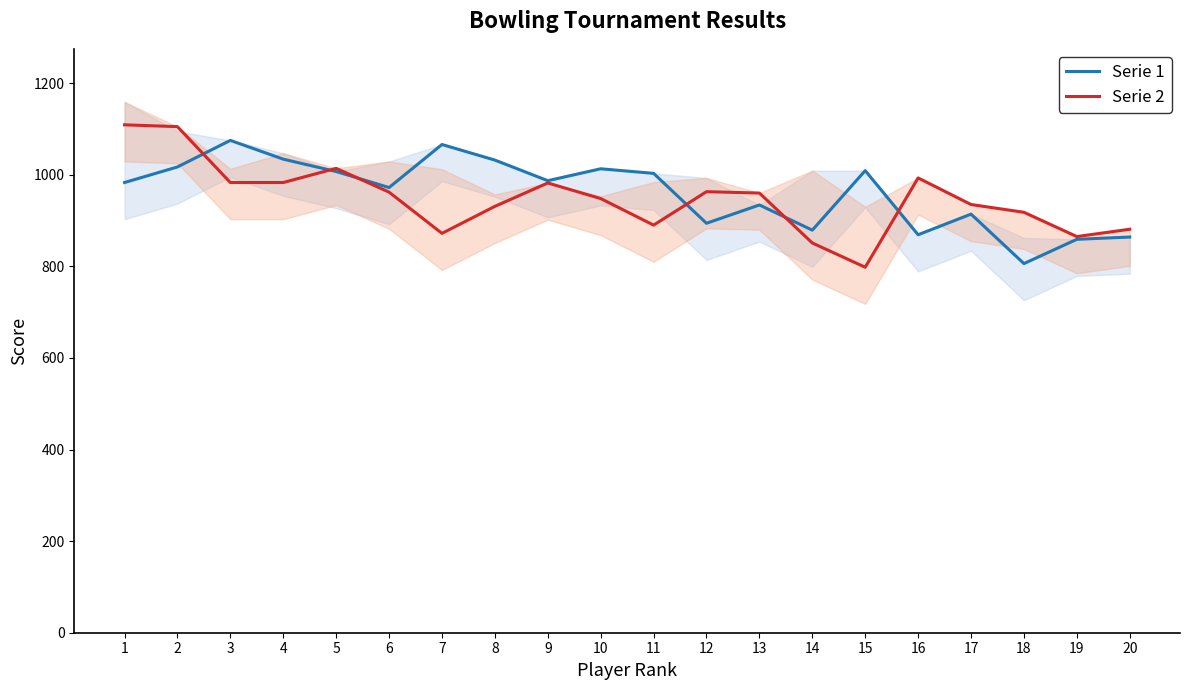

What is the difference between the maximum and minimum values in the Serie 2 series?

311